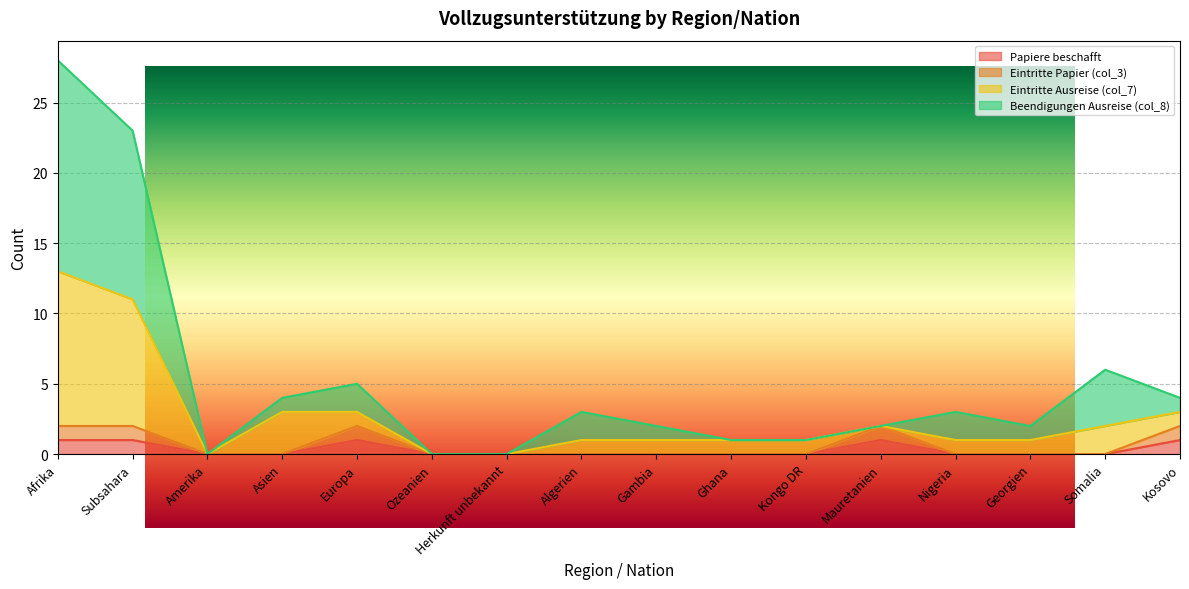

True or false: Eintritte Ausreise (col_7) has more than 0 interior local peaks.

True